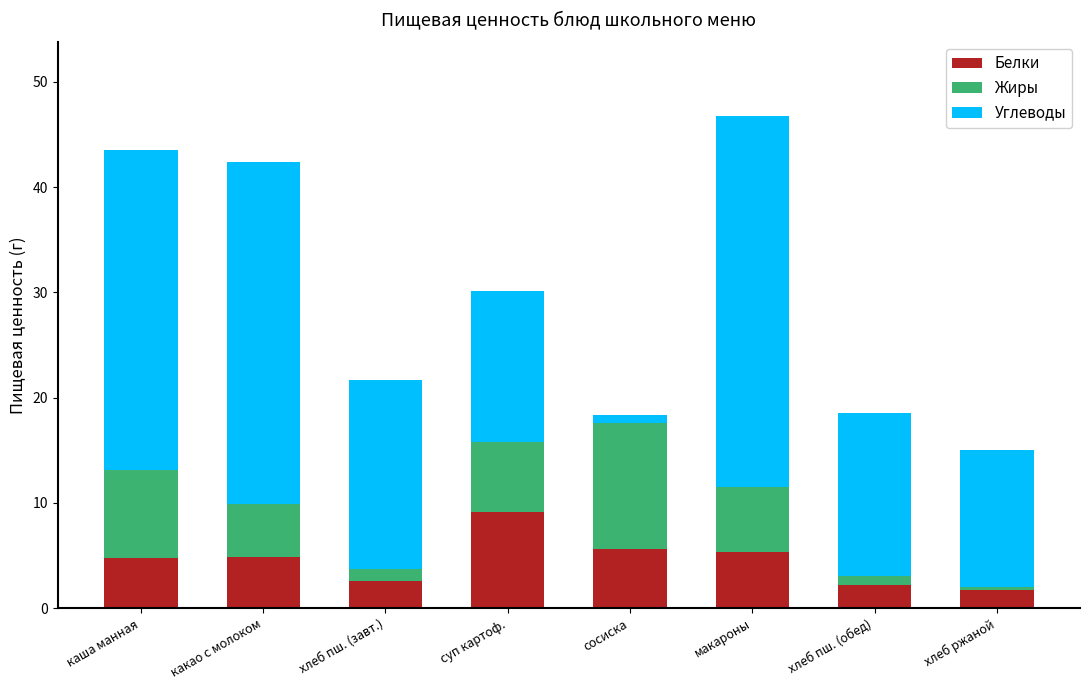

Where does the Белки series first go above 4?

каша манная